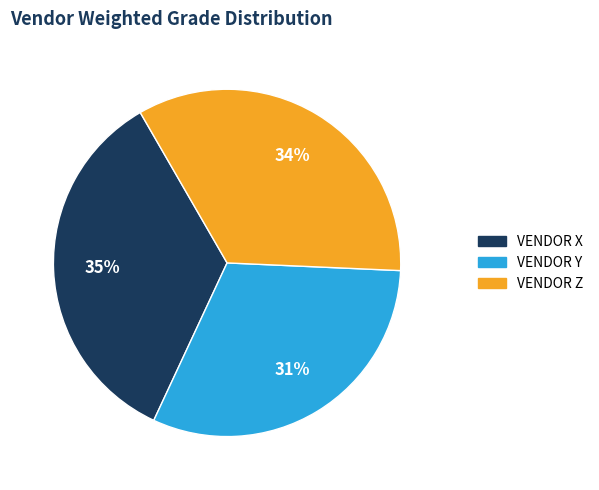

Is the sum of VENDOR Y and VENDOR Z greater than half?

Yes